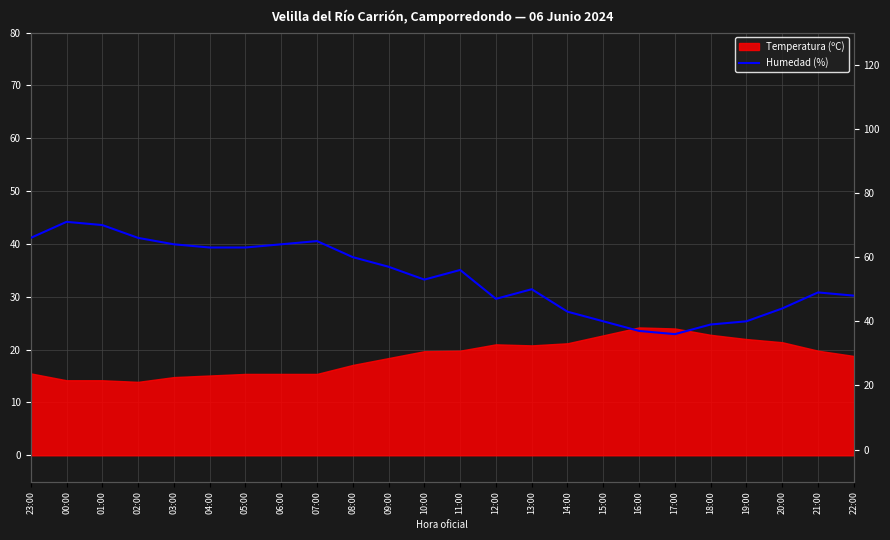

How many data points does each series have?

24